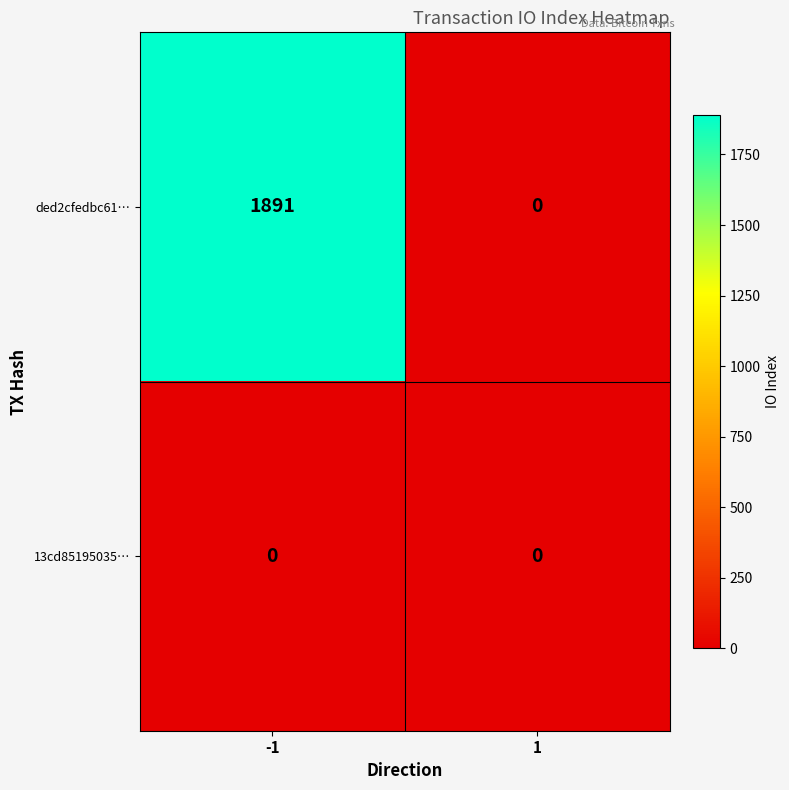

Between -1 and 1, which series saw the biggest shift?

ded2cfedbc61…